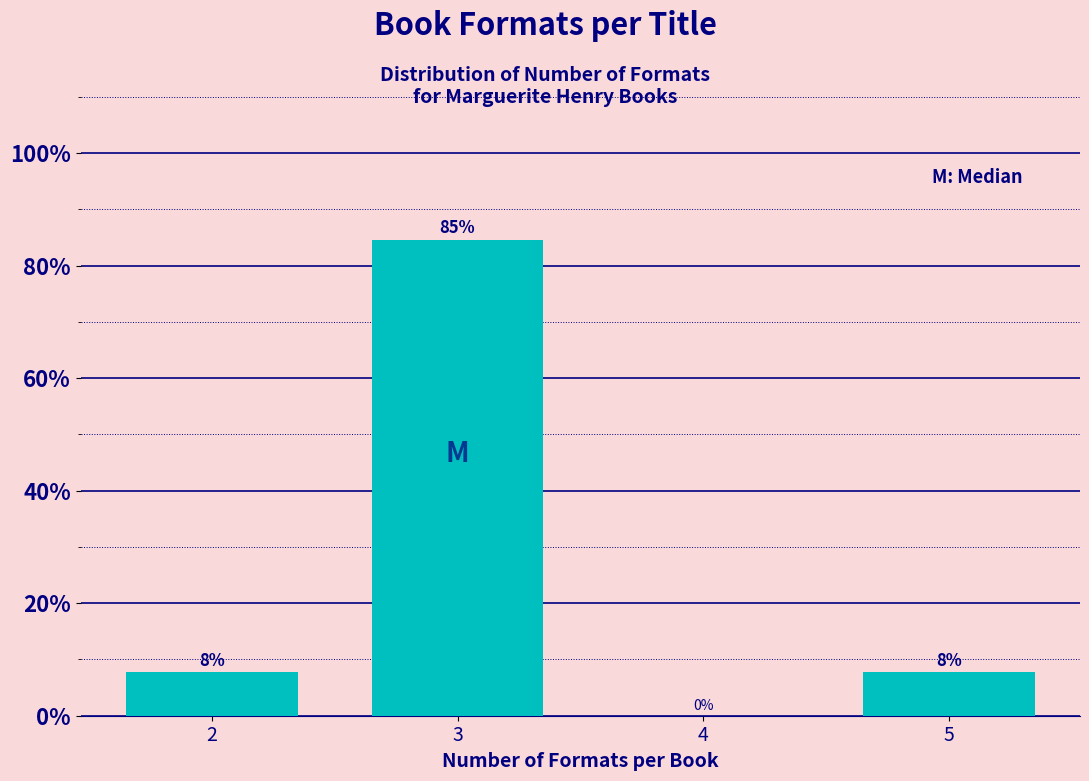

What is the greatest value displayed?

84.6